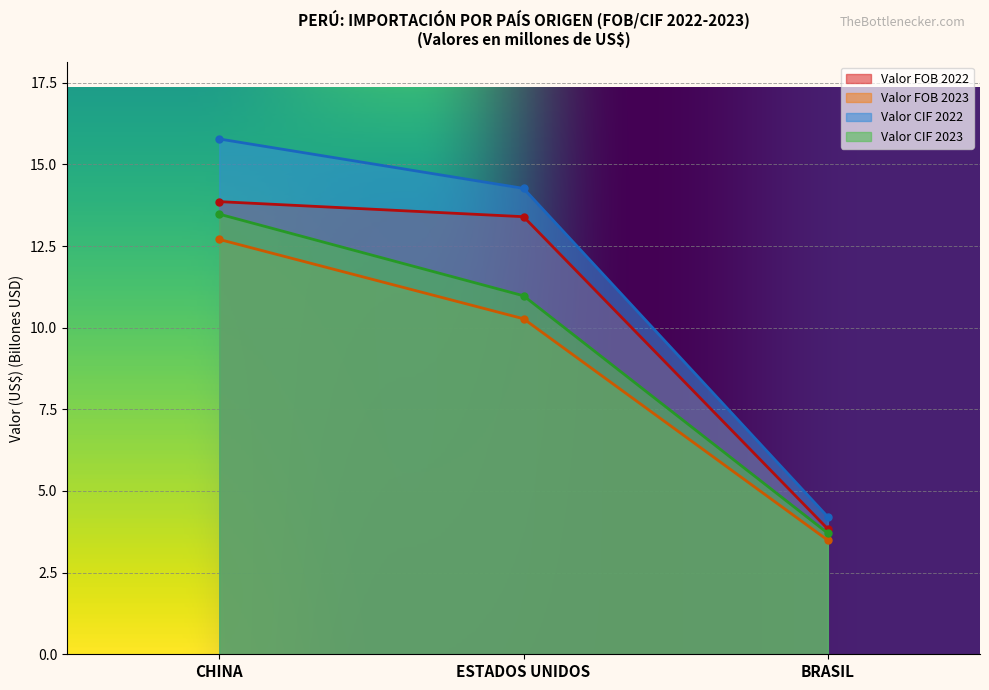

At how many categories does at least one series exceed 14?

2